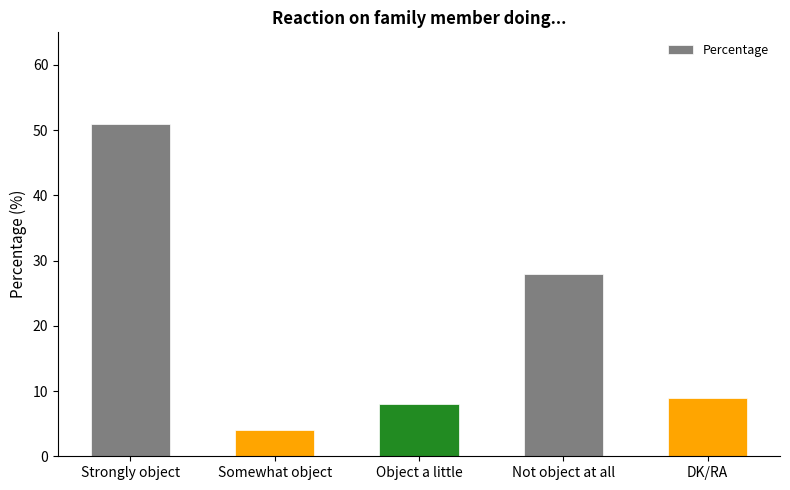

True or false: the data shows 2 at Somewhat object.

False